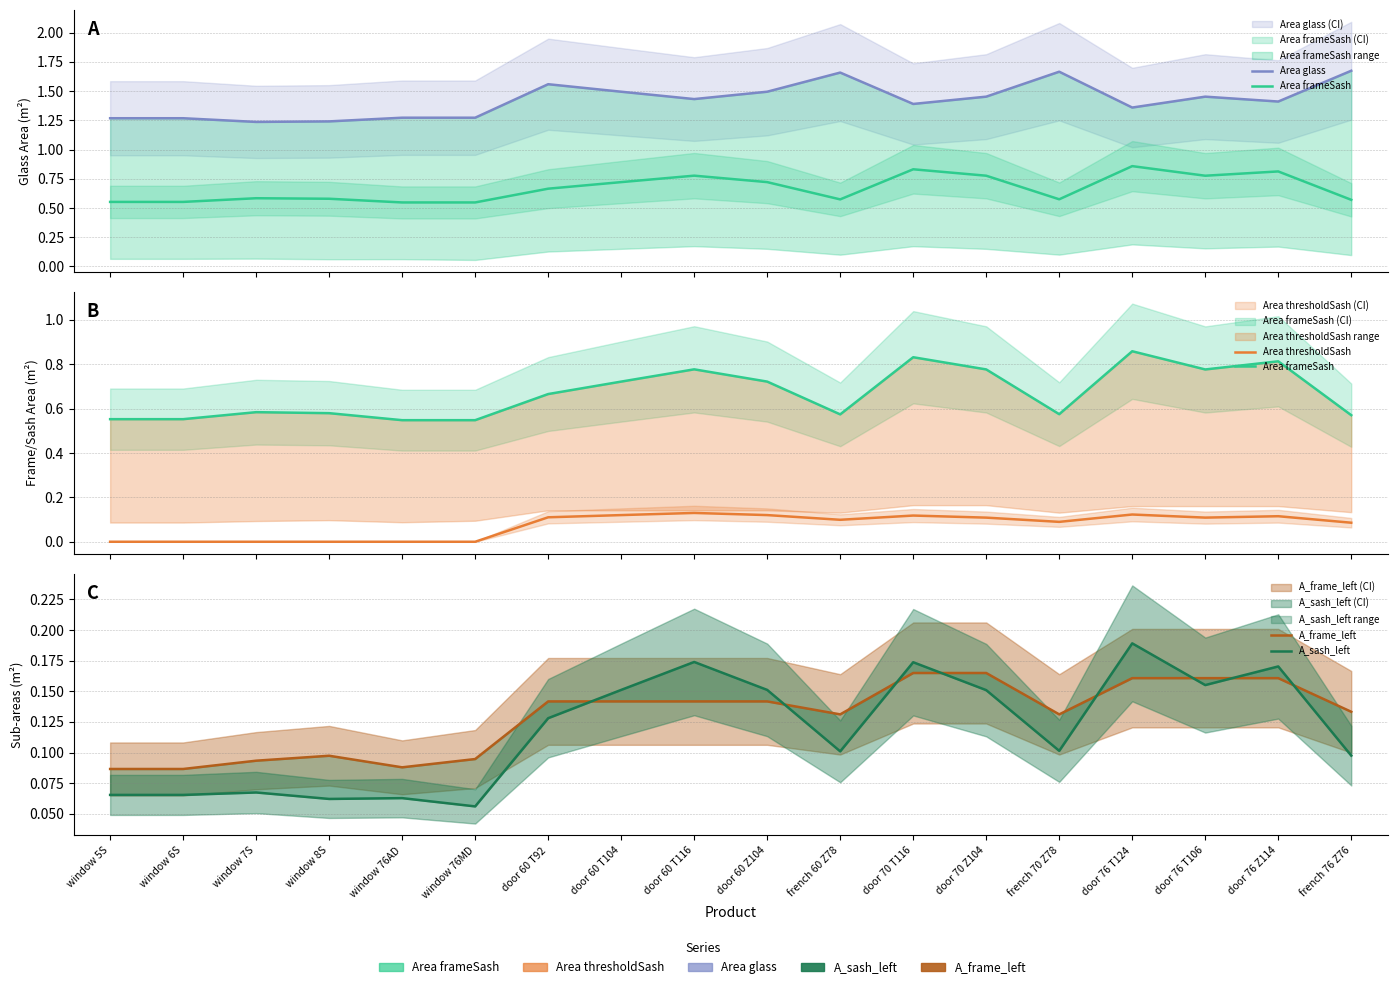

How many distinct data groups are displayed?

5